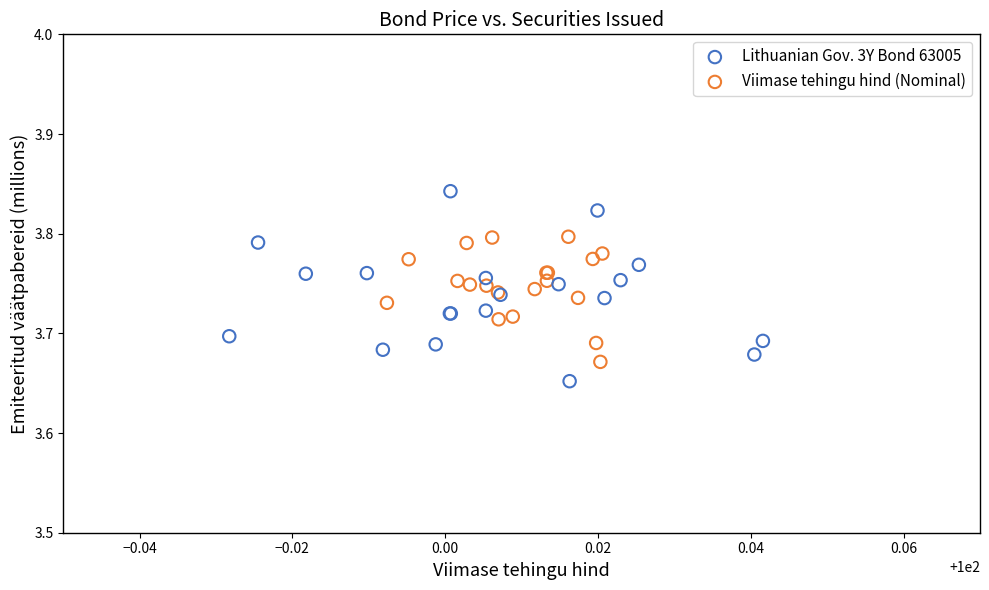

Which series has the widest spread of Y values?

Lithuanian Gov. 3Y Bond 63005